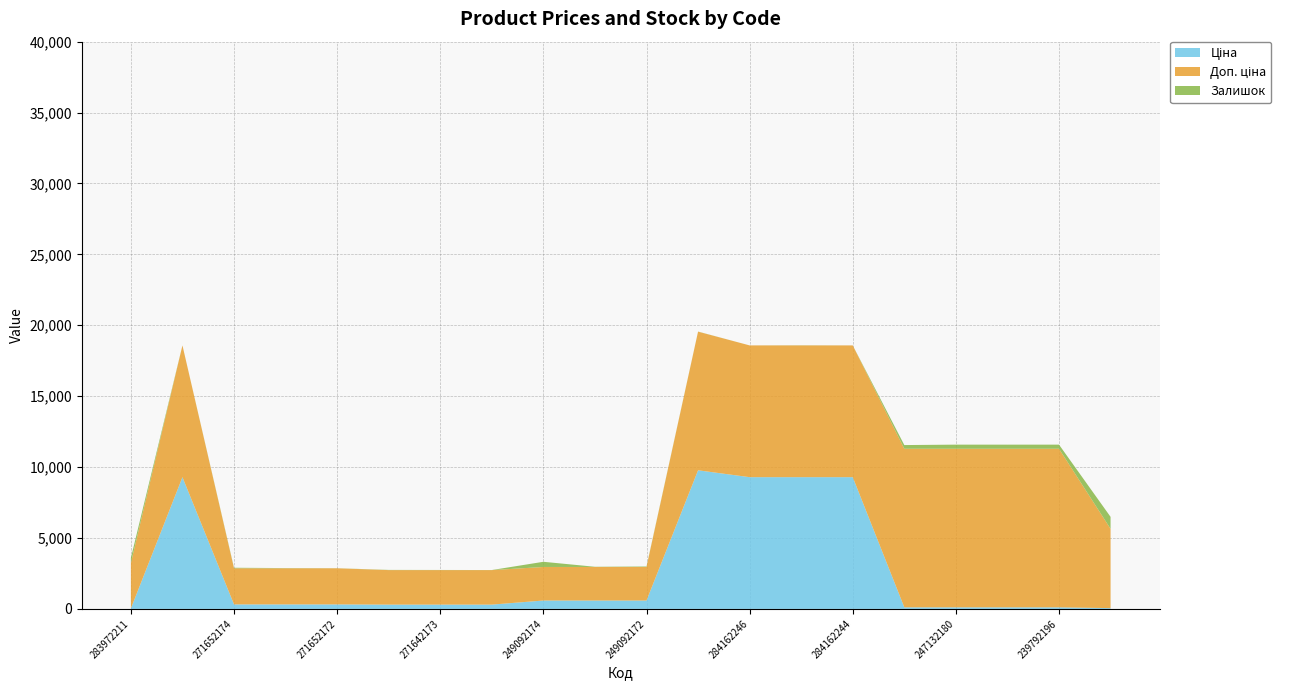

Reading right to left, what are all the values shown in this chart?

Ціна: 55.9	111.8	111.8	111.8	111.8	9290.5	9290.5	9290.5	9775.5	591.6	591.6	591.6	304.1	304.1	304.1	318.3	318.3	318.3	9290.5	32.0
Доп. ціна: 5591.0	11182.0	11182.0	11182.0	11182.0	9290.5	9290.5	9290.5	9775.5	2366.5	2366.5	2366.5	2432.8	2432.8	2432.8	2546.4	2546.4	2546.4	9290.5	3205.0
Залишок: 845.0	290.0	289.0	290.0	260.0	0.0	8.0	0.0	7.0	33.0	14.0	365.0	5.0	10.0	14.0	5.0	15.0	38.0	0.0	360.0